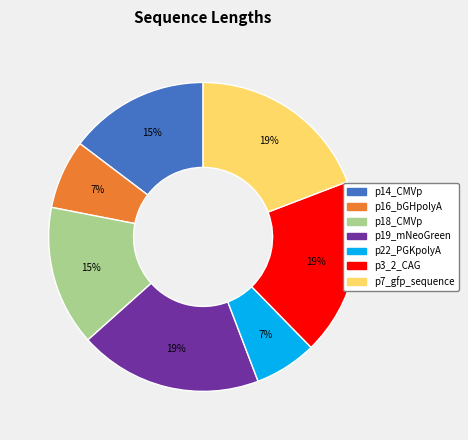

Is there a majority slice in this chart?

No